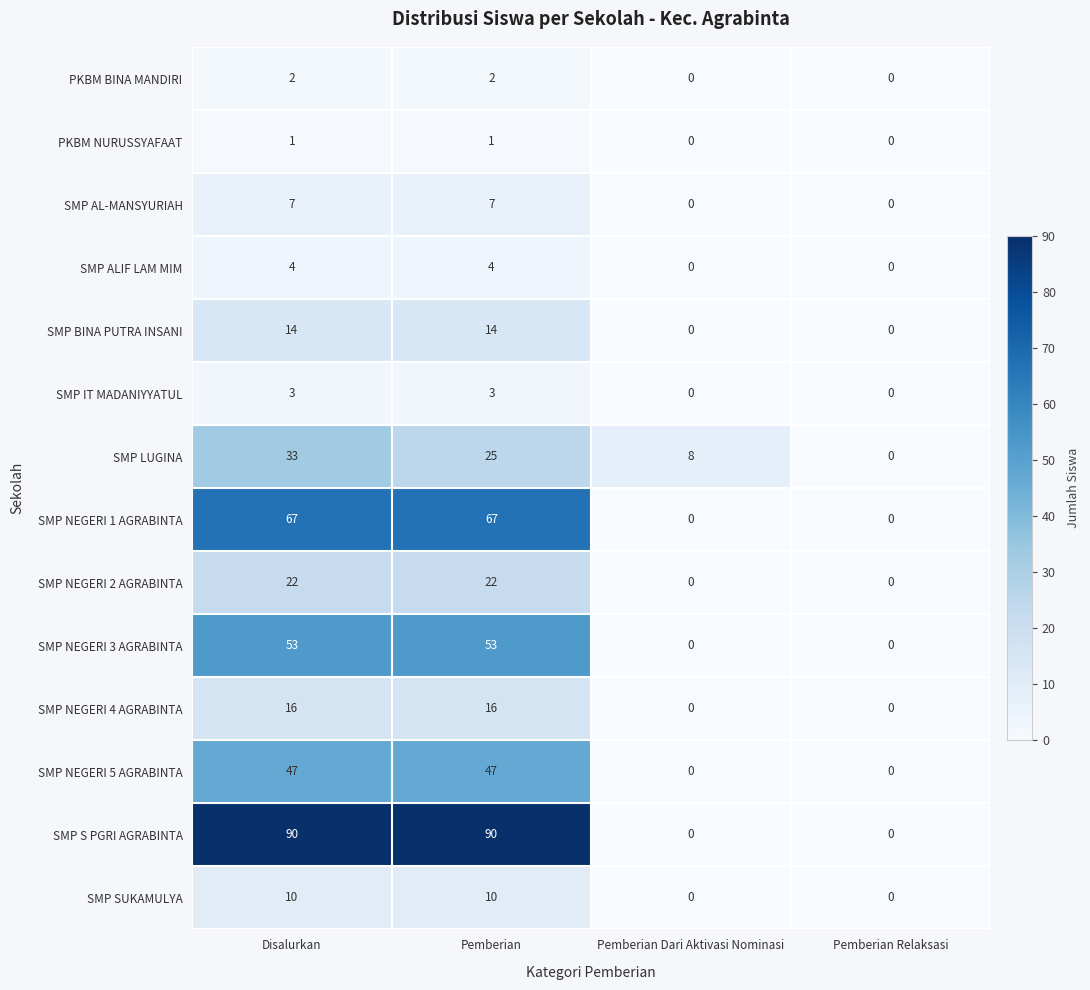

What is the average value of the SMP NEGERI 1 AGRABINTA series?

34